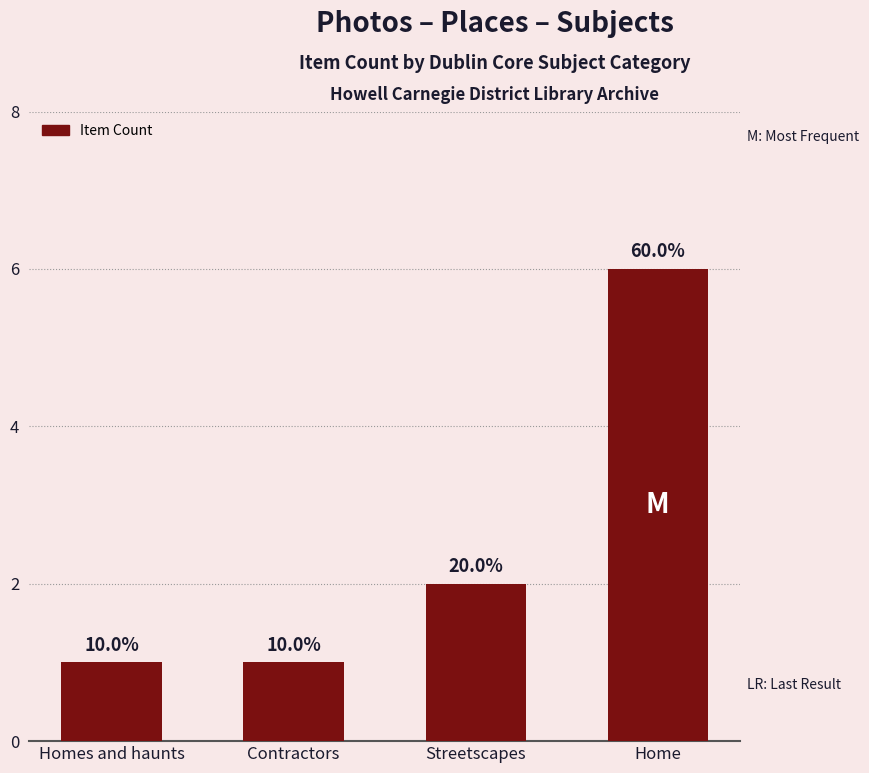

How many bars are there in total?

4